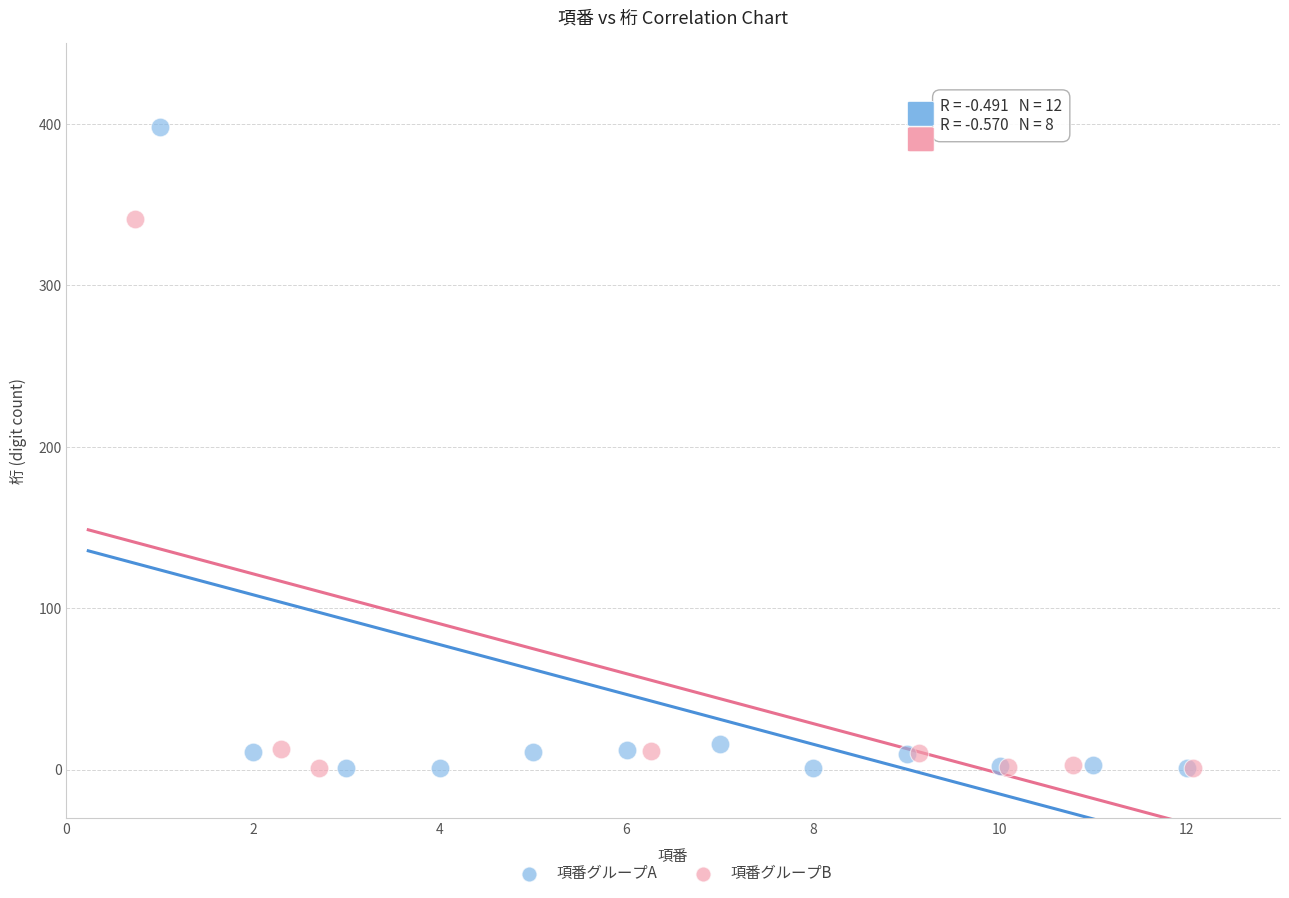

Which series contains the highest Y value?

項番グループA